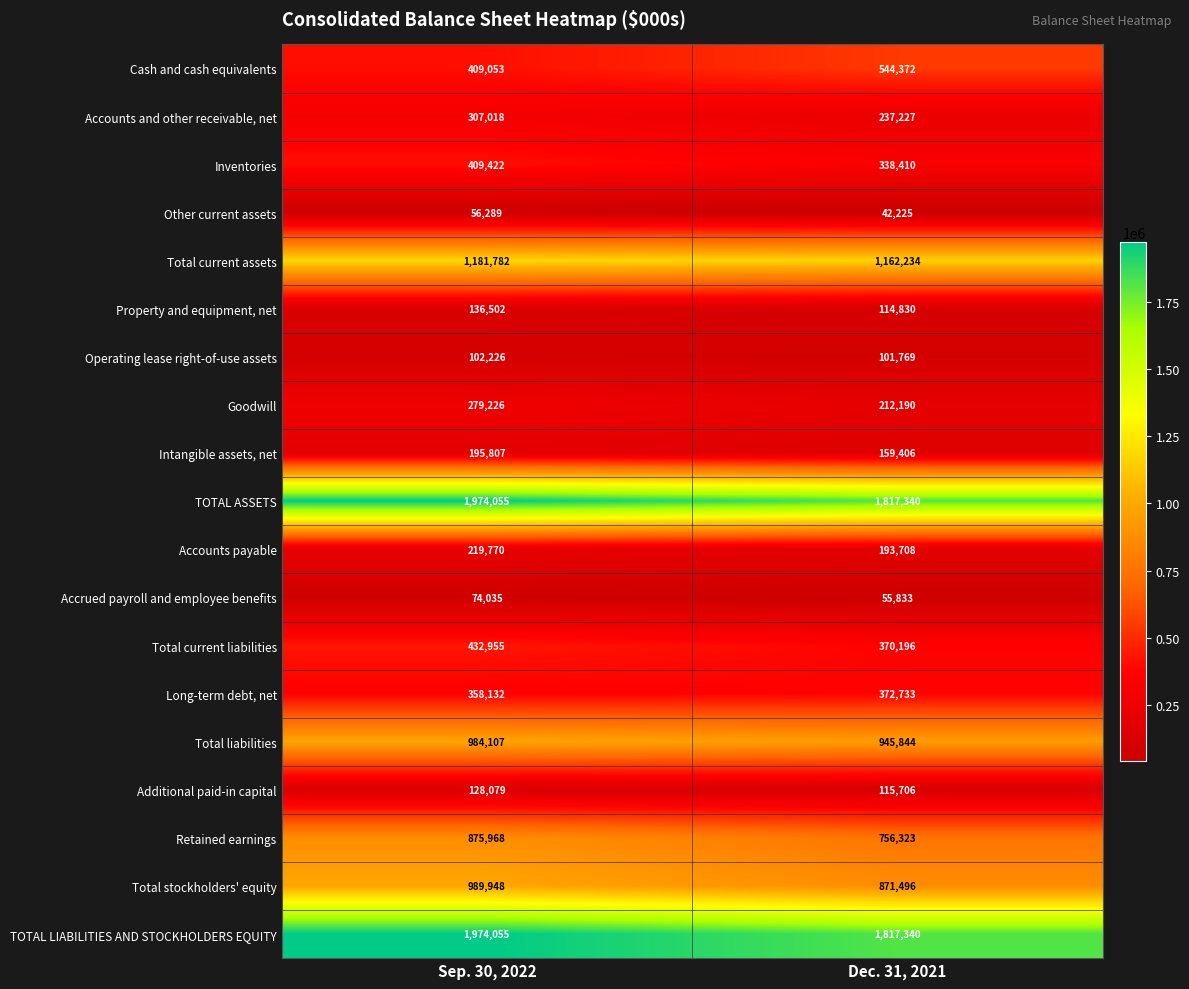

What is the approximate value of Goodwill at Dec. 31, 2021, to the nearest 50?

212200